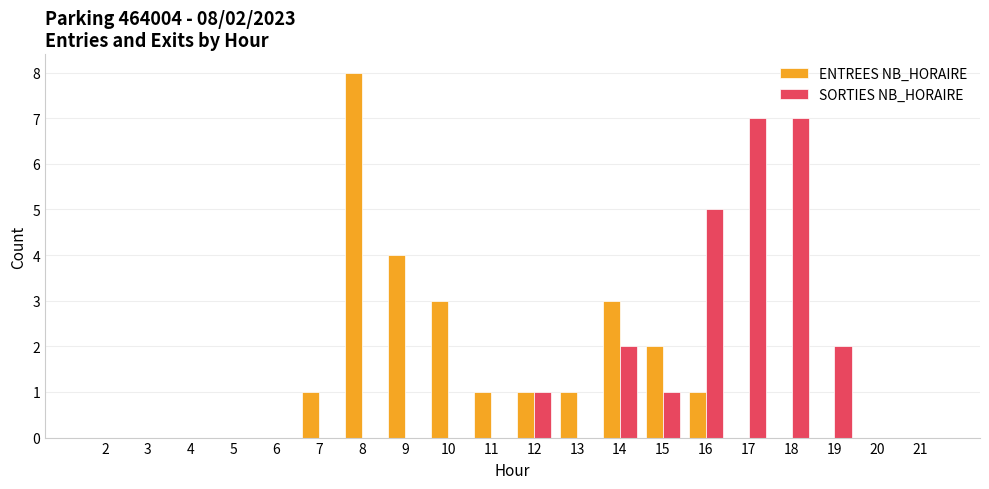

Where is ENTREES NB_HORAIRE nearest to the value 4?

9